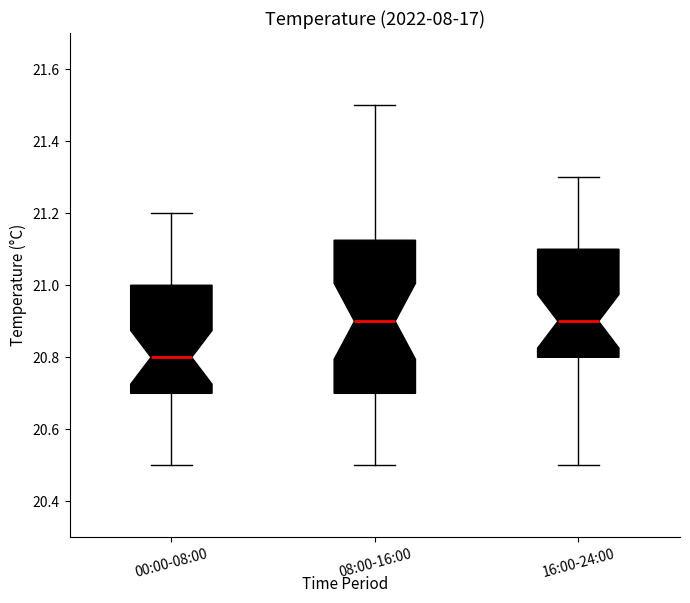

Reading left to right, read every box against the y-axis: the position of its median line, the range the box covers, and the ends of its whiskers. The values are not printed on the chart, so give them approximately, as read against the axis.

00:00-08:00: median 20.80, box 20.70 to 21.00, whiskers 20.50 to 21.20
08:00-16:00: median 20.90, box 20.70 to 21.12, whiskers 20.50 to 21.50
16:00-24:00: median 20.90, box 20.80 to 21.10, whiskers 20.50 to 21.30